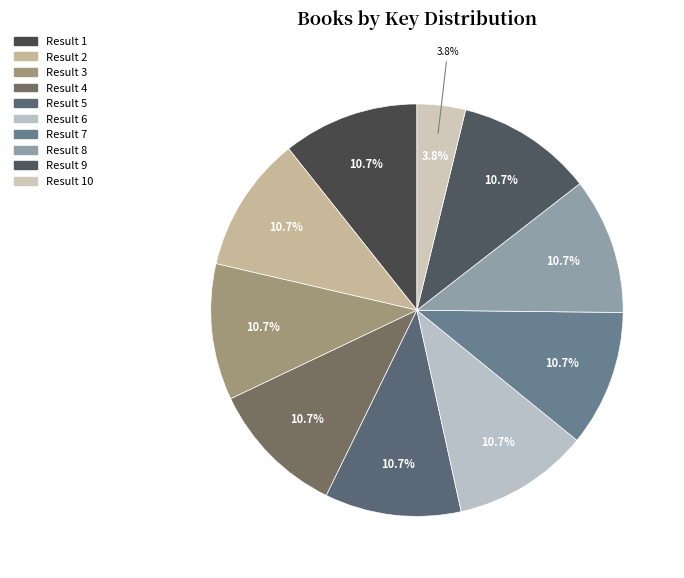

To the nearest percent, what is the average slice percentage?

10%